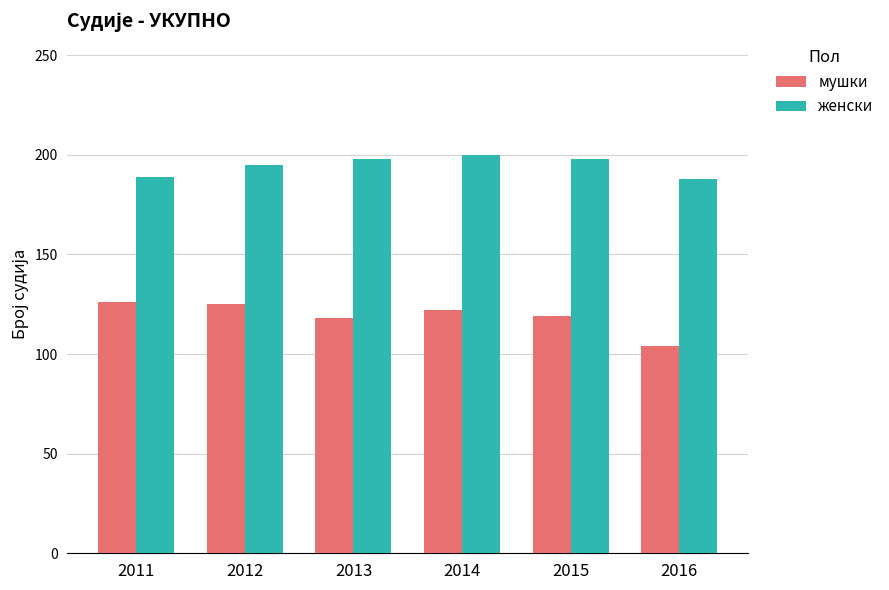

How many values in the женски series are below 198?

3